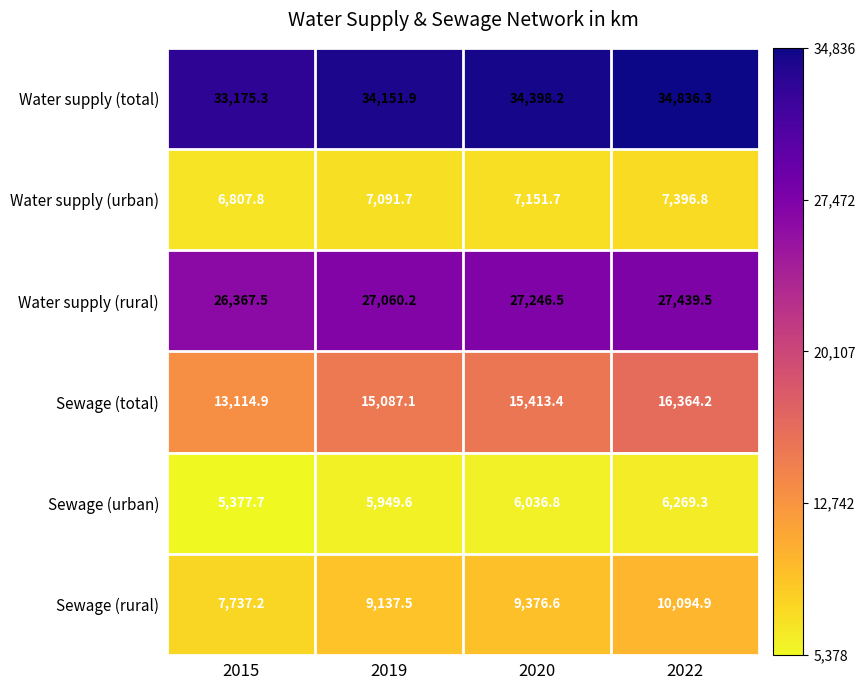

Which series has the widest spread of values?

Sewage (total)